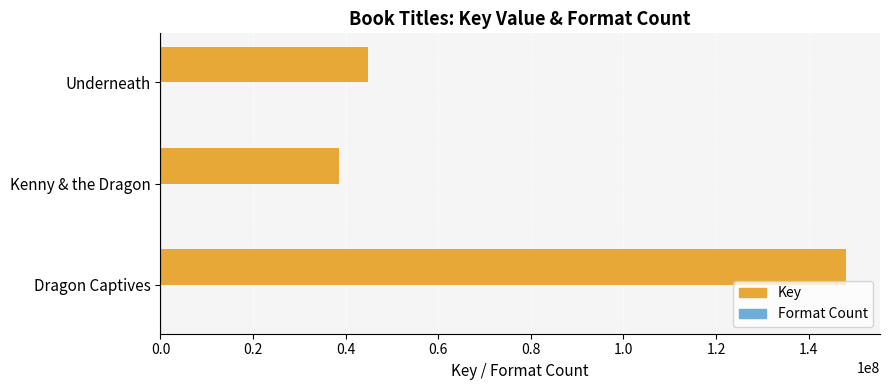

The Key series shows 8191167 at Kenny & the Dragon. True or false?

False